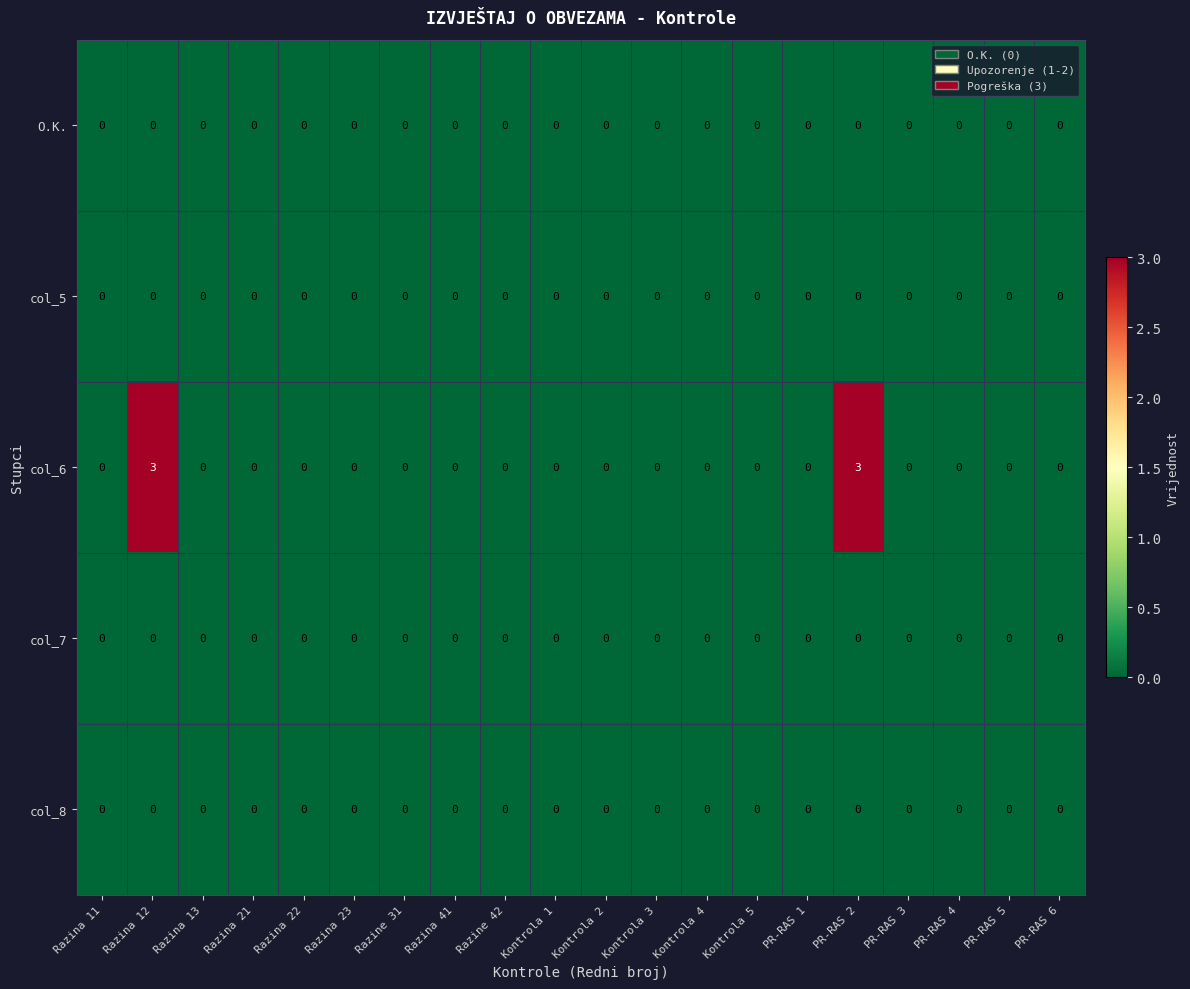

How many data points does each series have?

20